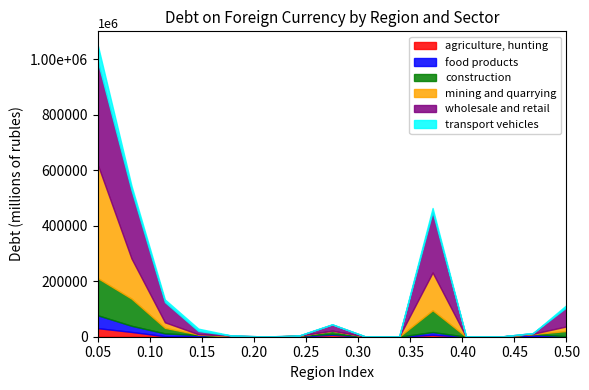

Which series has the widest spread of values?

mining and quarrying